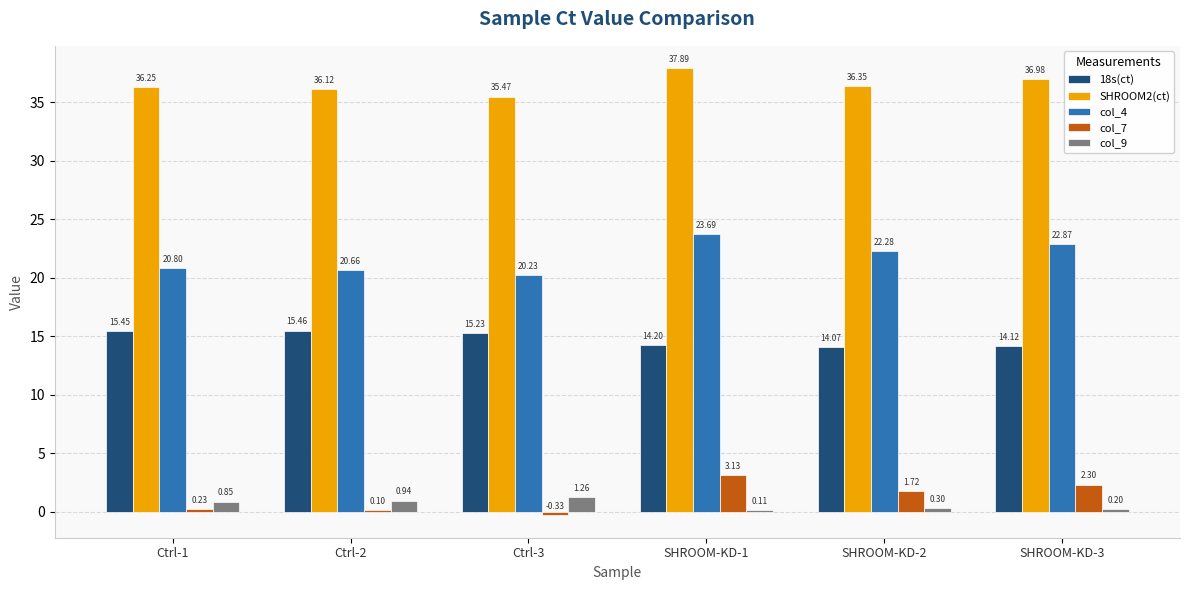

What is the sum of all col_7 values?

7.1